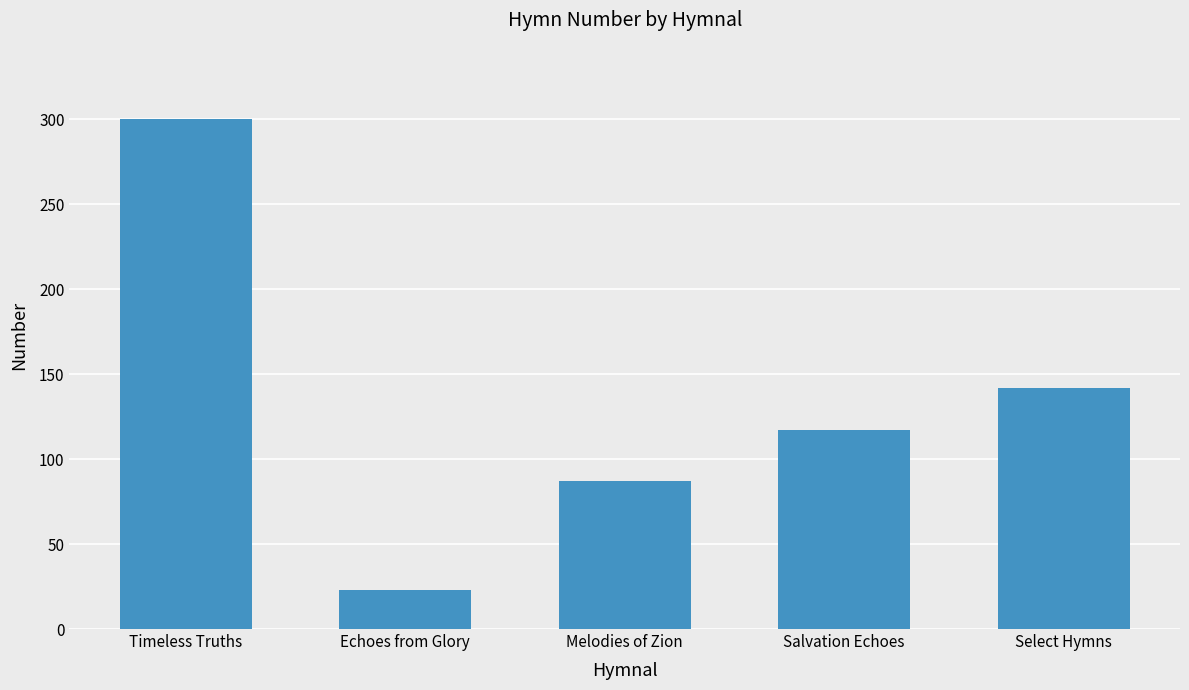

Are the bars horizontal?

No